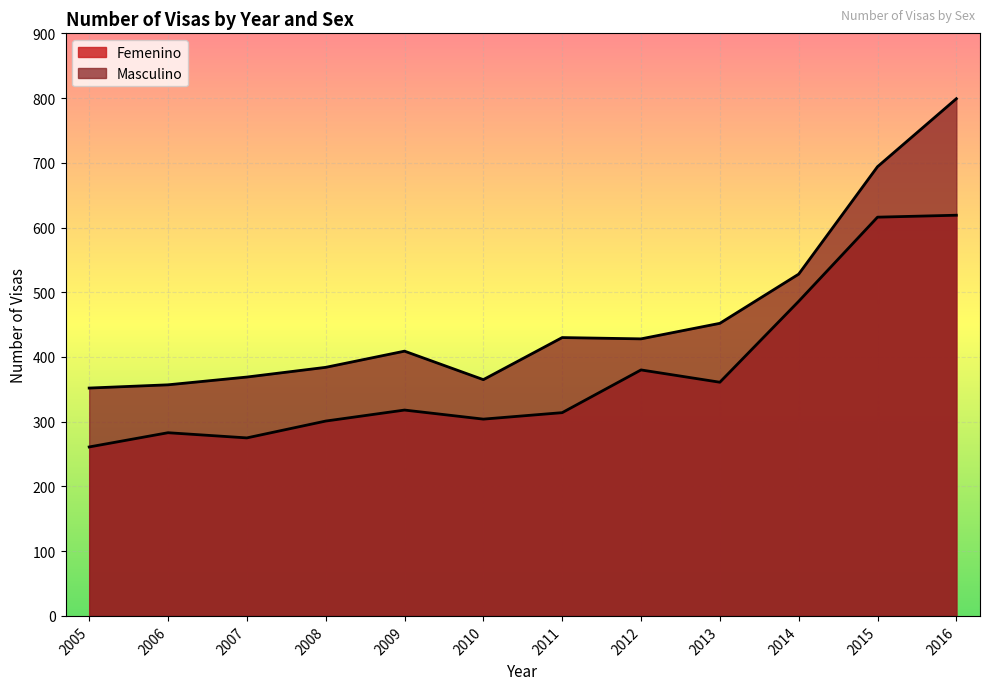

Rank the series by their maximum value, from lowest to highest.

Femenino, Masculino